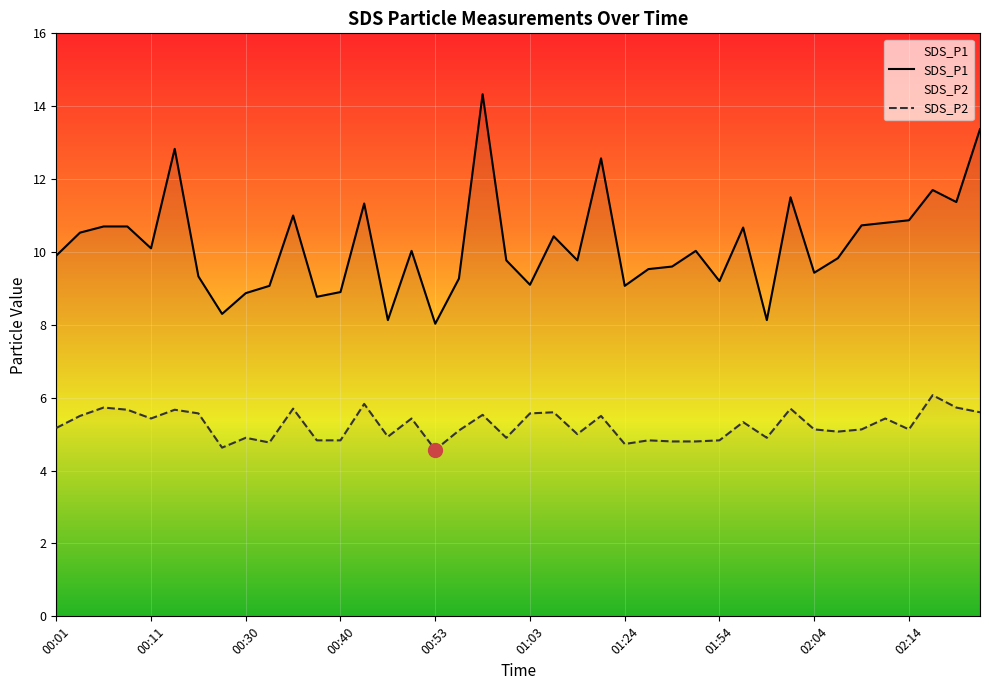

Which series changed the most between 17 and 34?

SDS_P1